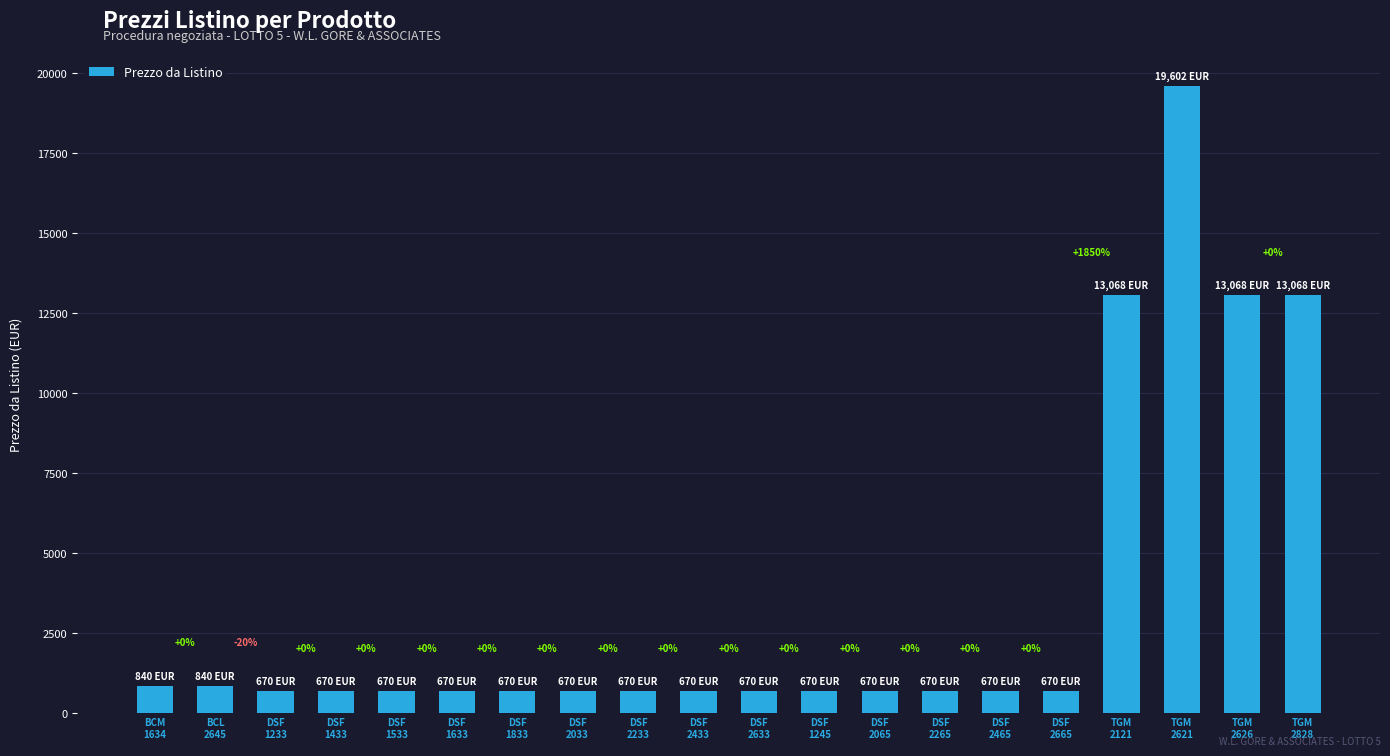

Are the bars grouped side by side (vs. stacked)?

No